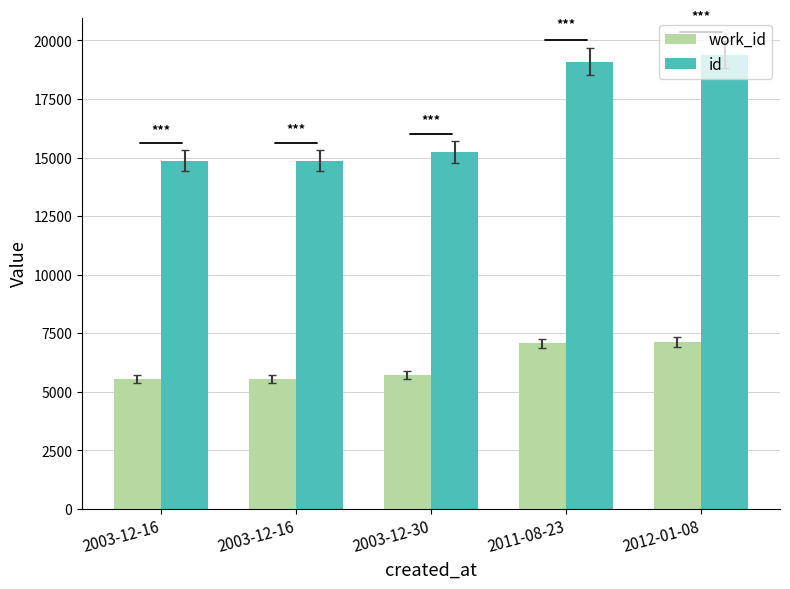

At 2011-08-23, list the series in order from largest to smallest.

id, work_id